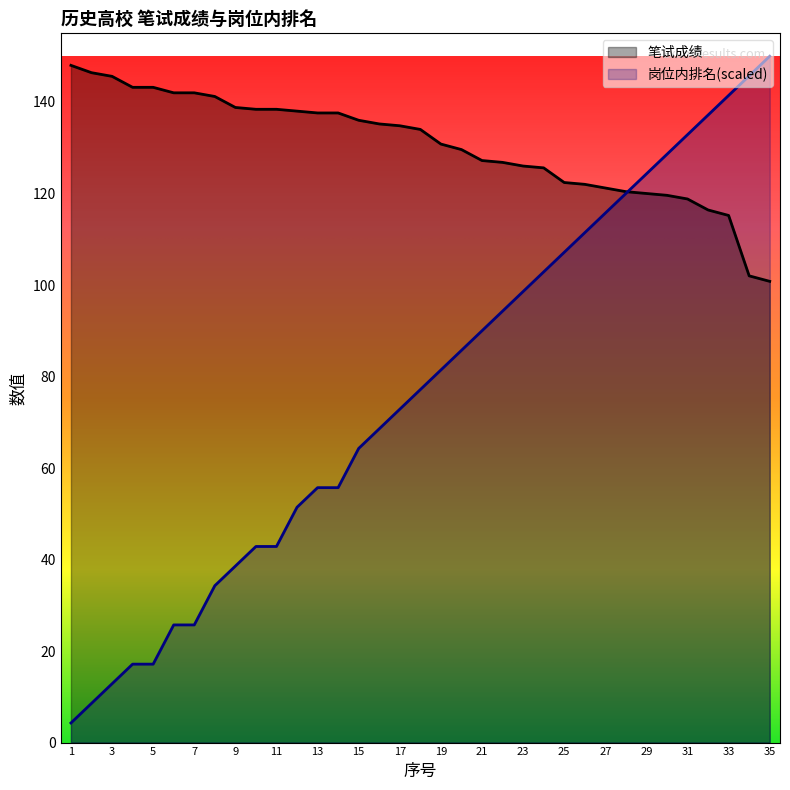

Which series has the widest spread of values?

岗位内排名(scaled)